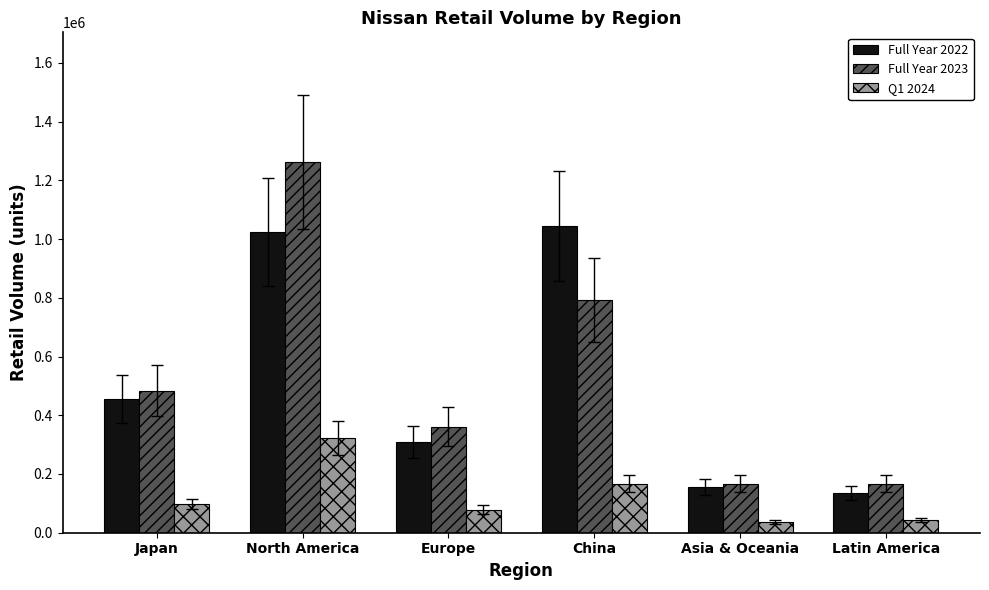

What is the difference between the highest and lowest values at Japan?

386199